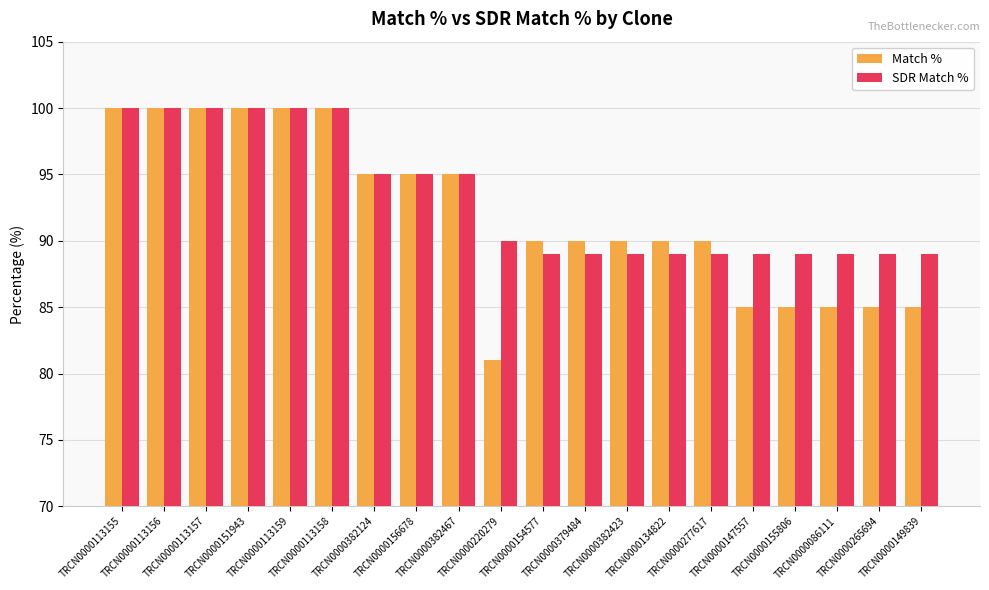

What is the sum of the SDR Match % values at TRCN0000155806 and TRCN0000113156?

189